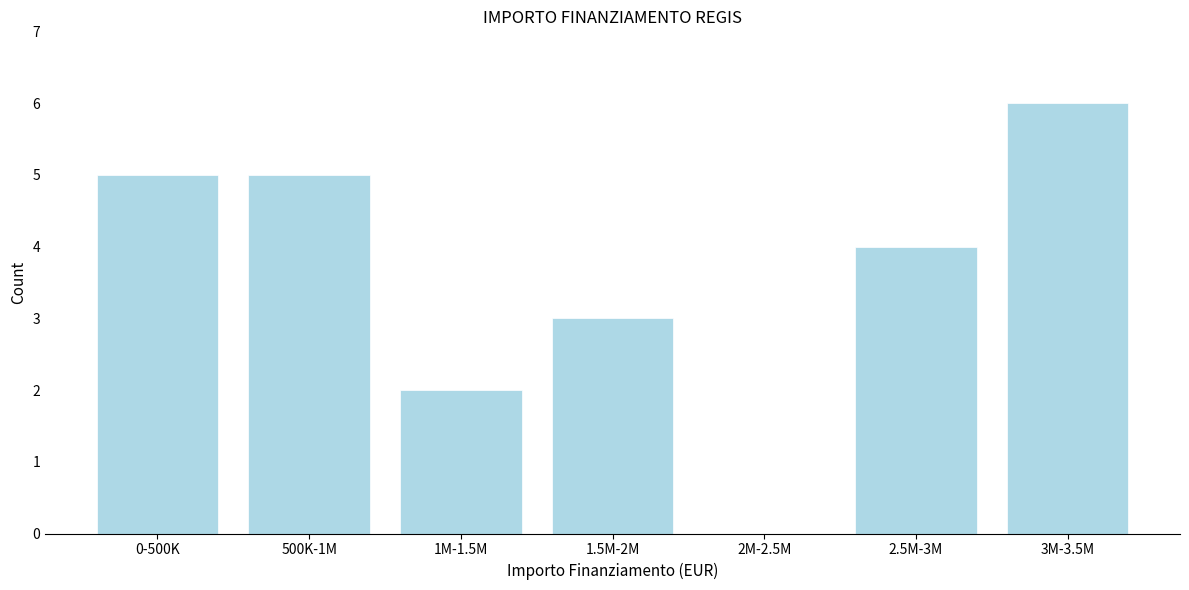

Reading left to right, transcribe all the data shown in this chart.

0-500K=5	500K-1M=5	1M-1.5M=2	1.5M-2M=3	2M-2.5M=0	2.5M-3M=4	3M-3.5M=6